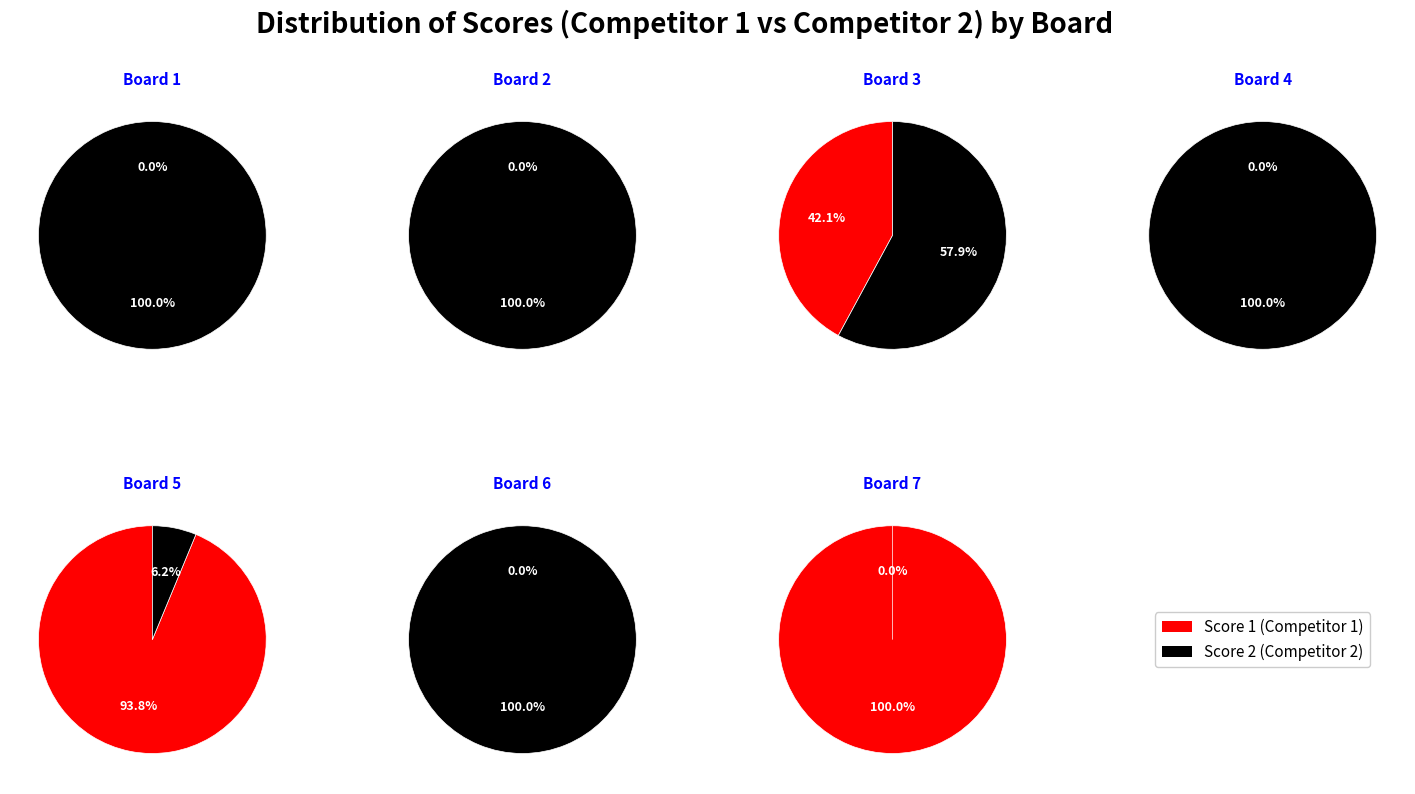

Is Board 7 the majority of the pie?

Yes